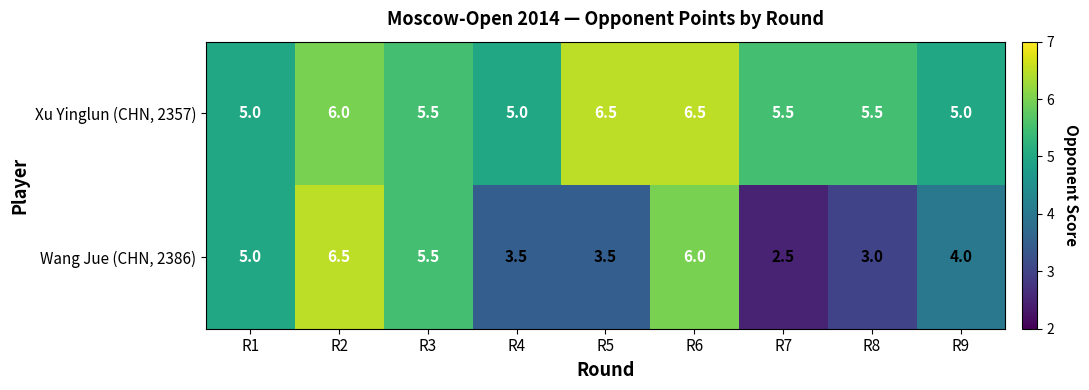

What is the minimum value for Wang Jue (CHN, 2386)?

2.5